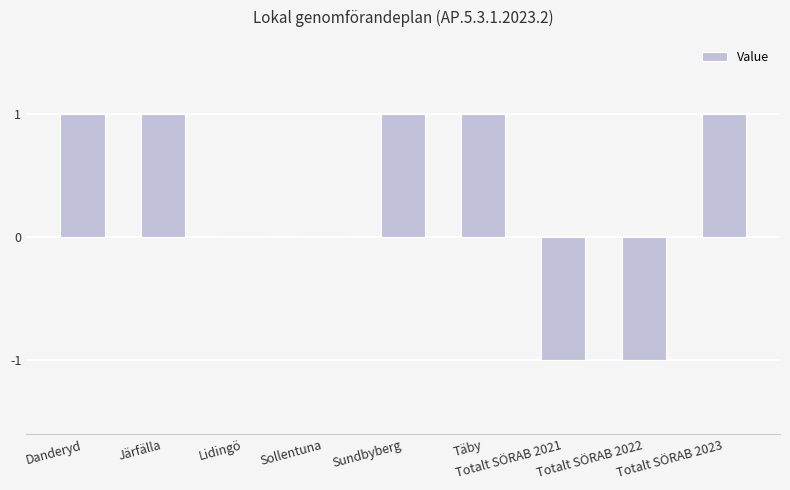

What is the difference between the values at Totalt SÖRAB 2021 and Sollentuna?

1